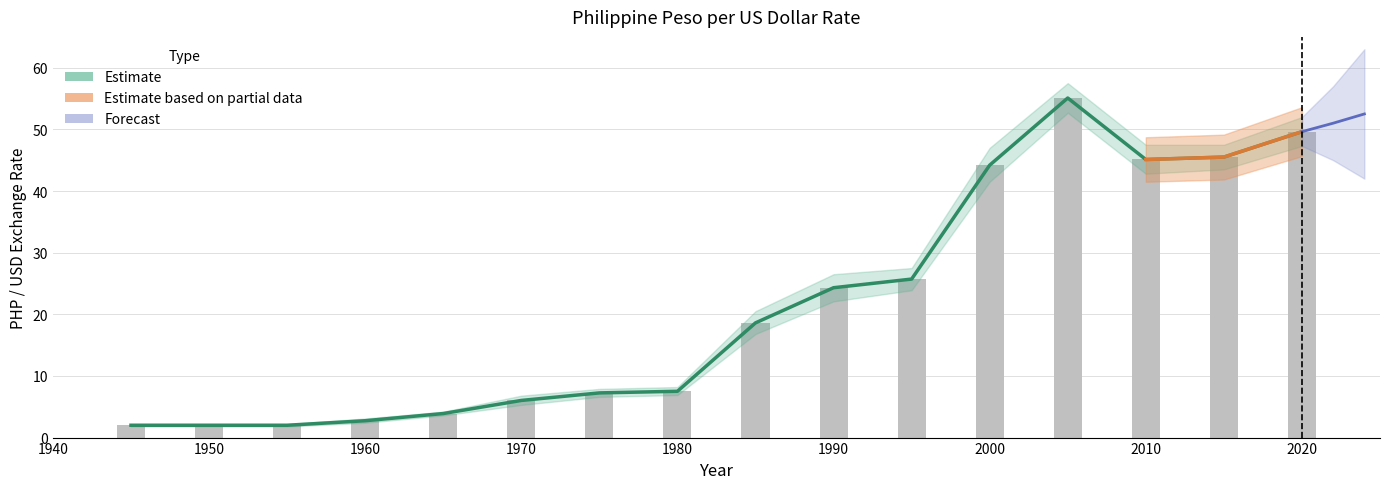

Read the Average Rate value at 1950.

2.0